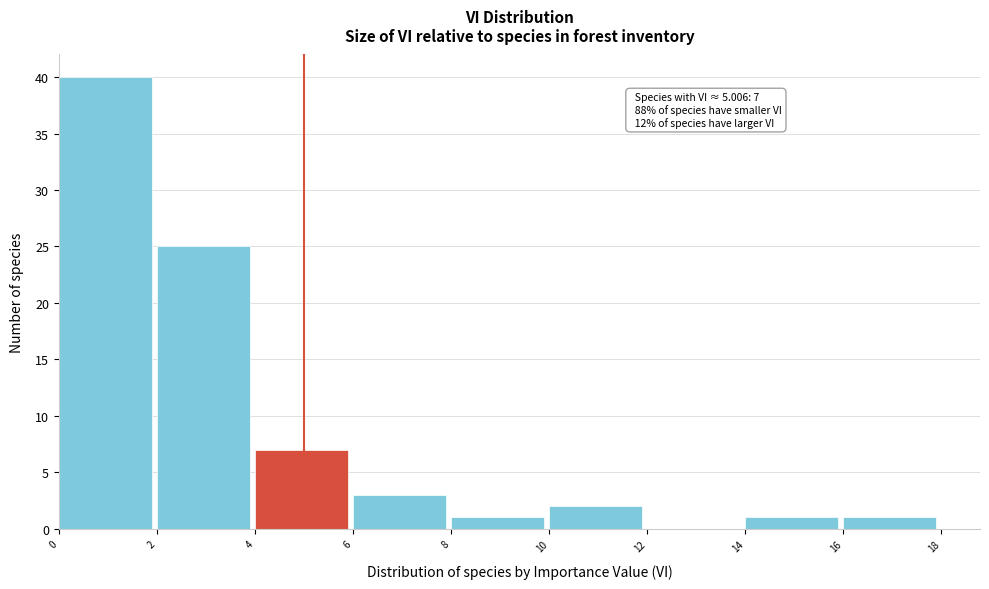

Which range on the x-axis has the tallest bar?

0 to 2